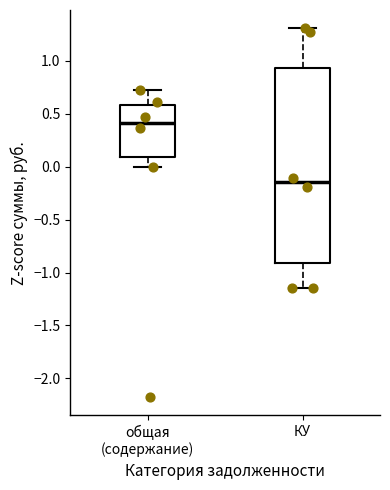

Comparing the boxes themselves (not the whiskers), which one is the tallest?

КУ